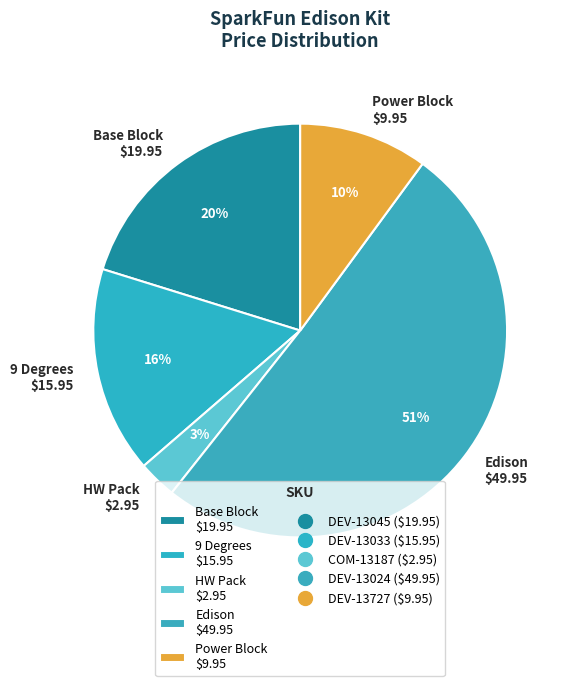

The Edison $49.95 slice represents 39% of the pie. True or false?

False